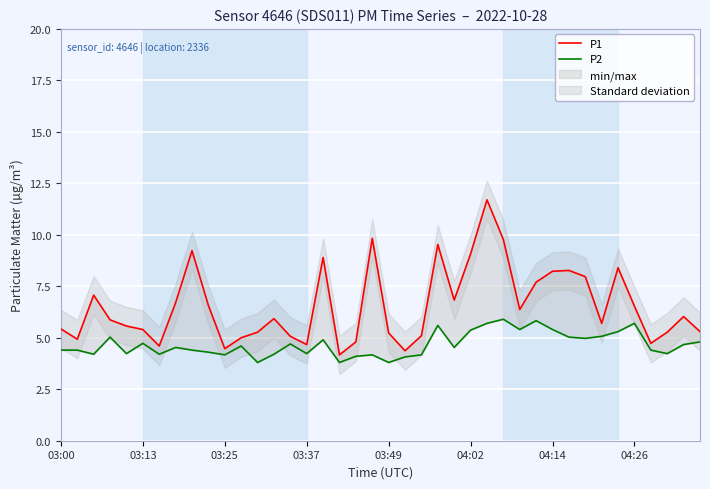

True or false: P1 and P2 intersect in this chart.

False